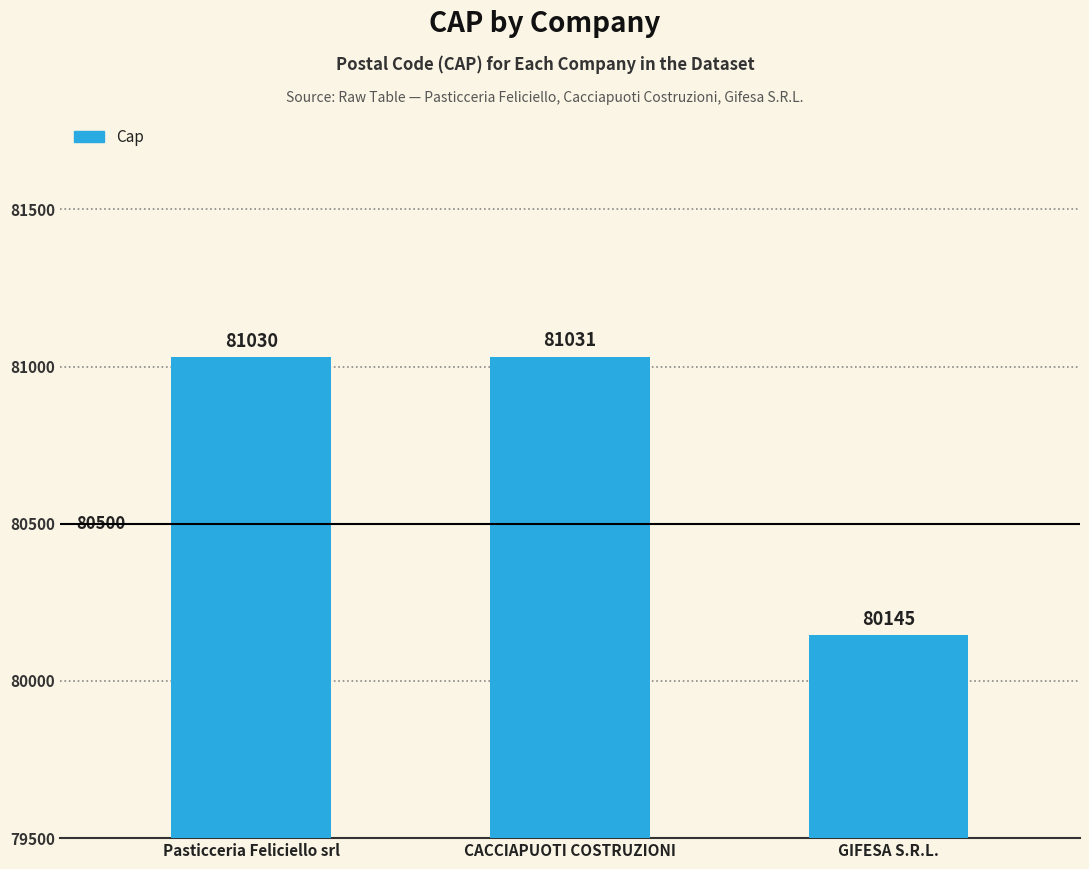

Is it true that the value at Pasticceria Feliciello srl is 136200?

False